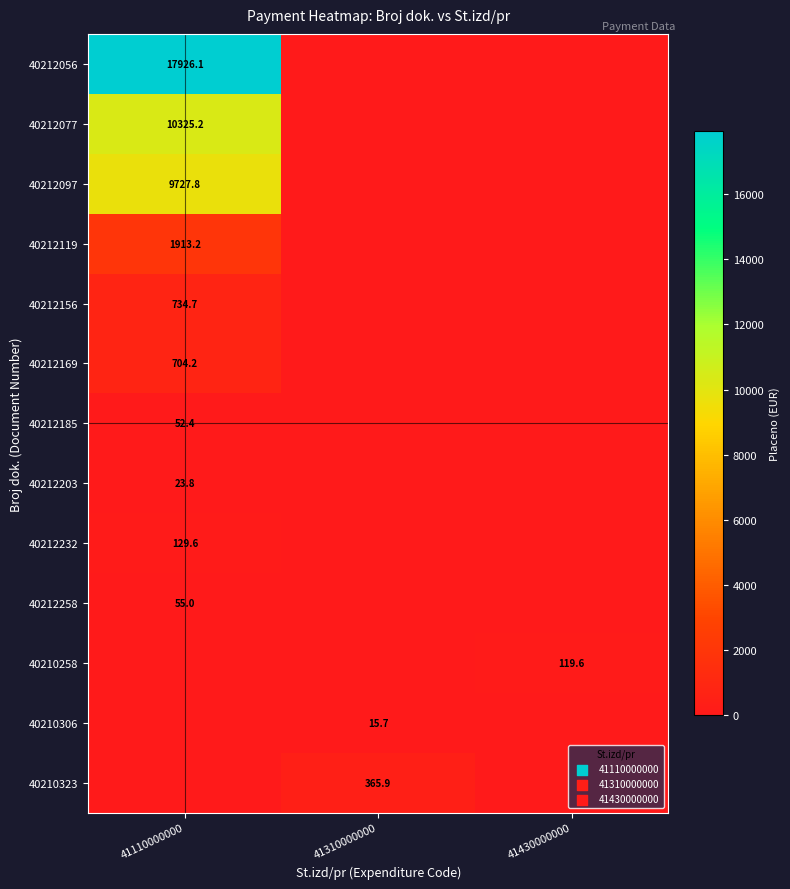

Is the value of 40212169 at 41110000000 greater than the value of 40210258 at 41430000000?

Yes